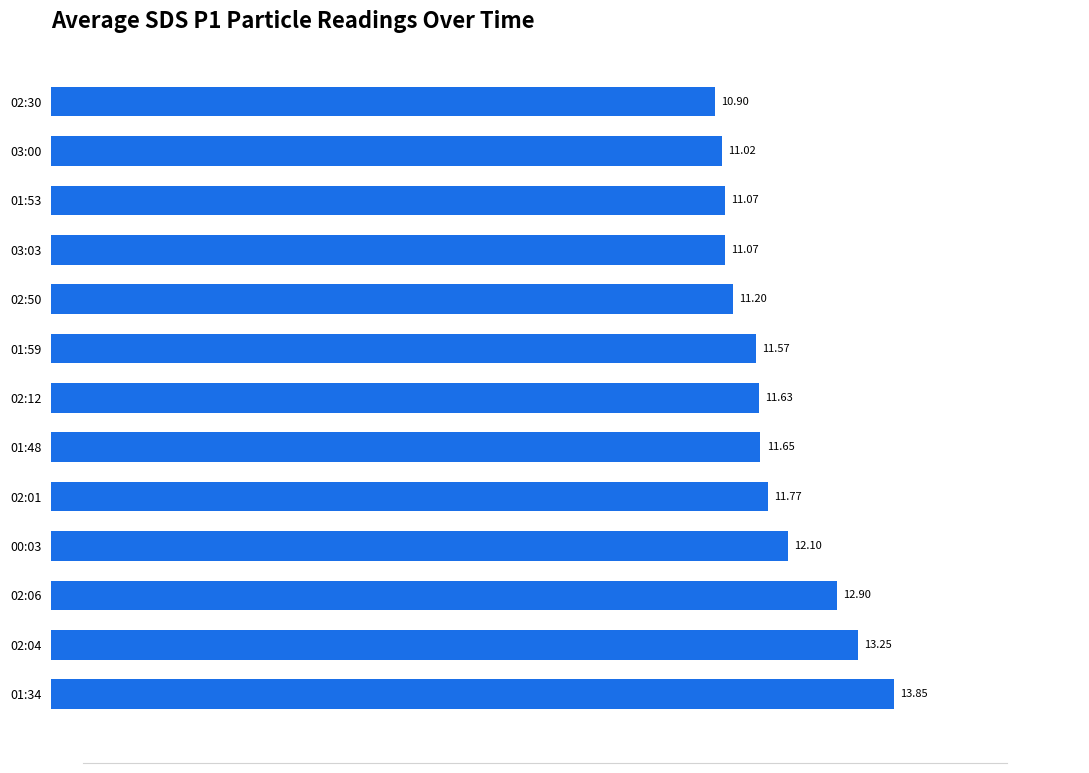

What is the average value?

11.8